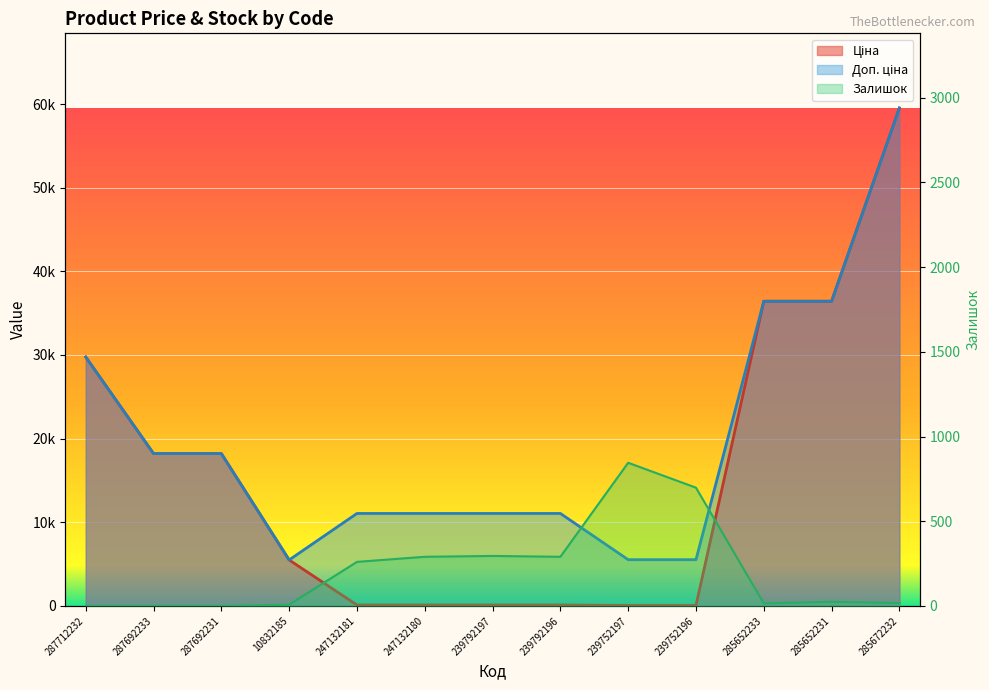

True or false: Залишок and Доп. ціна cross at least once.

False